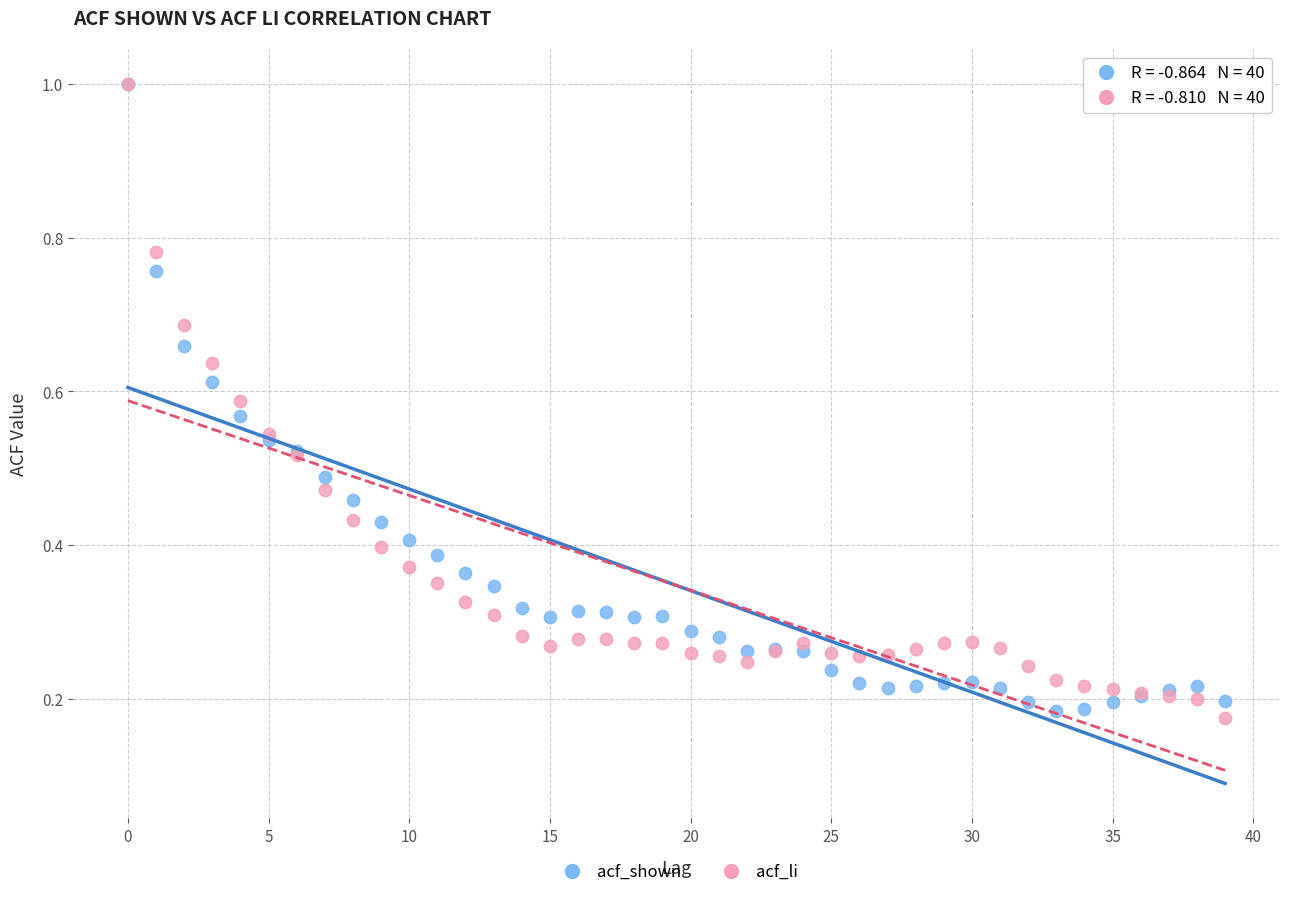

Which series contains the lowest Y value?

acf_li